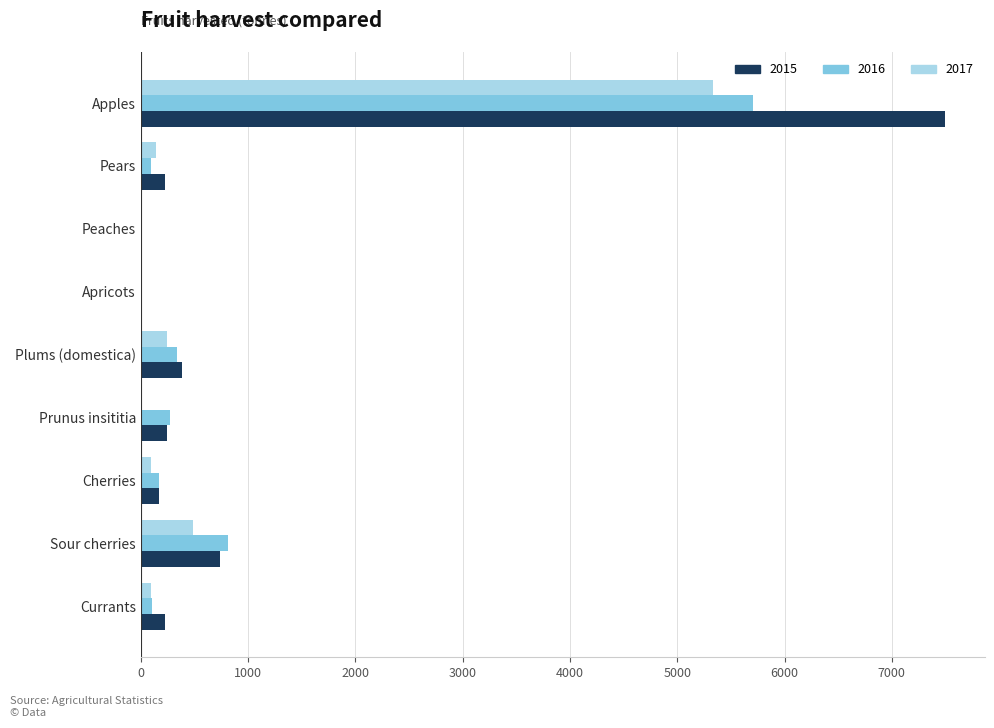

Which series has the widest spread of values?

2015